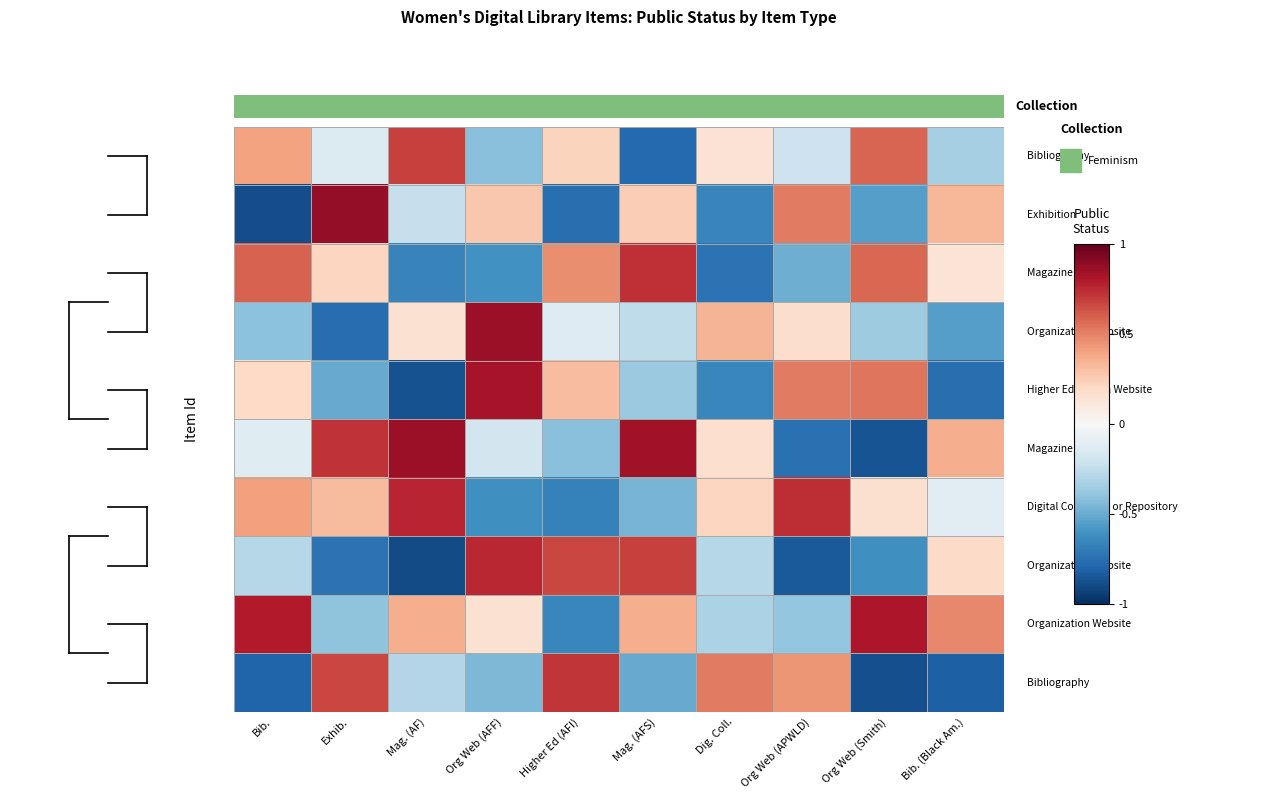

At which category does the chart reach its minimum across all series?

Mag. (AF)